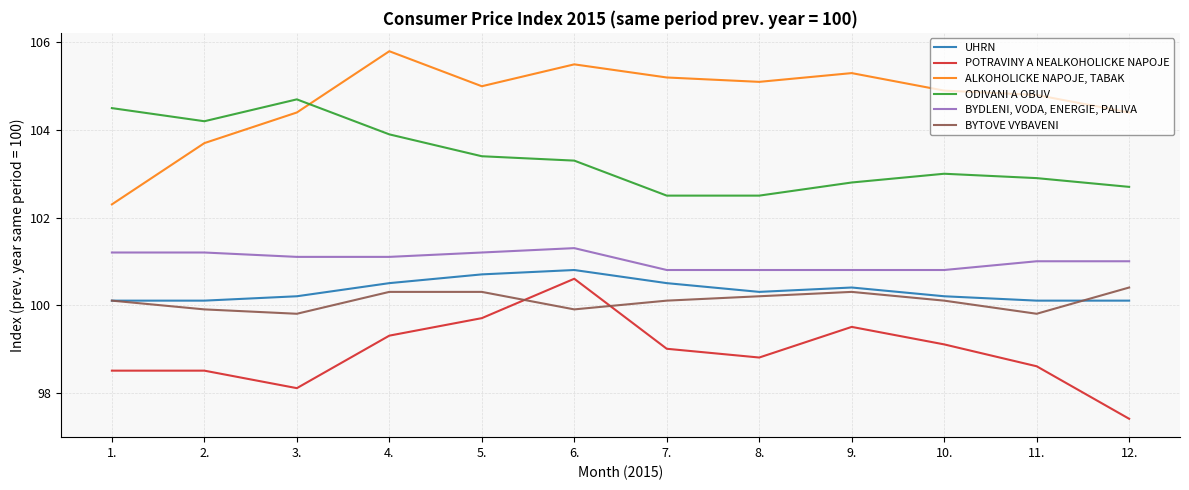

What position from the right is 5.?

8